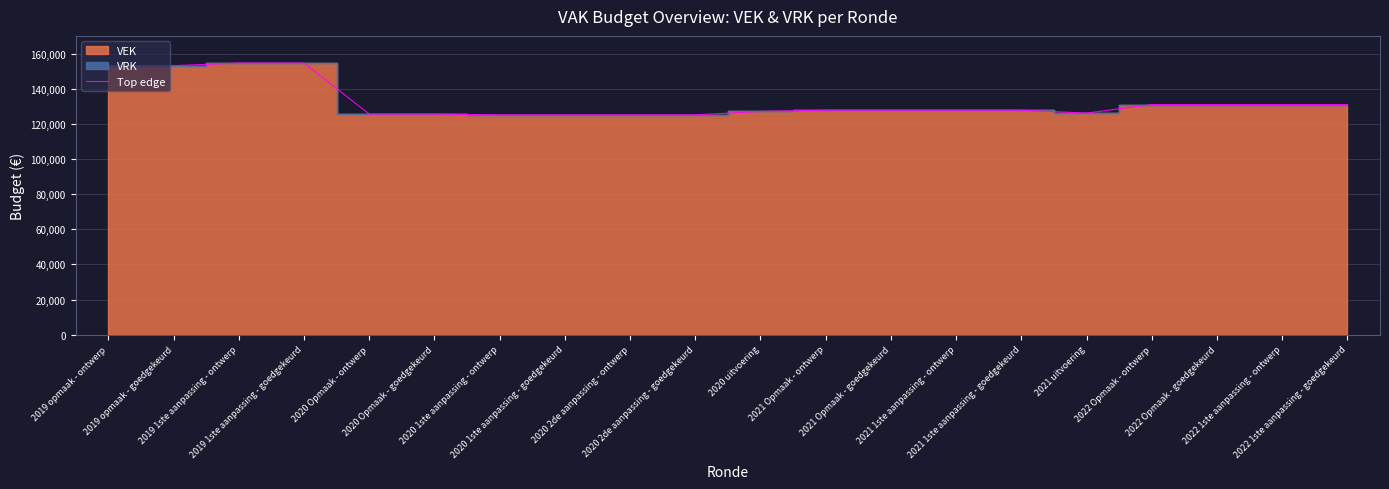

Is it true that the value at 2022 Opmaak - ontwerp is 36385?

False